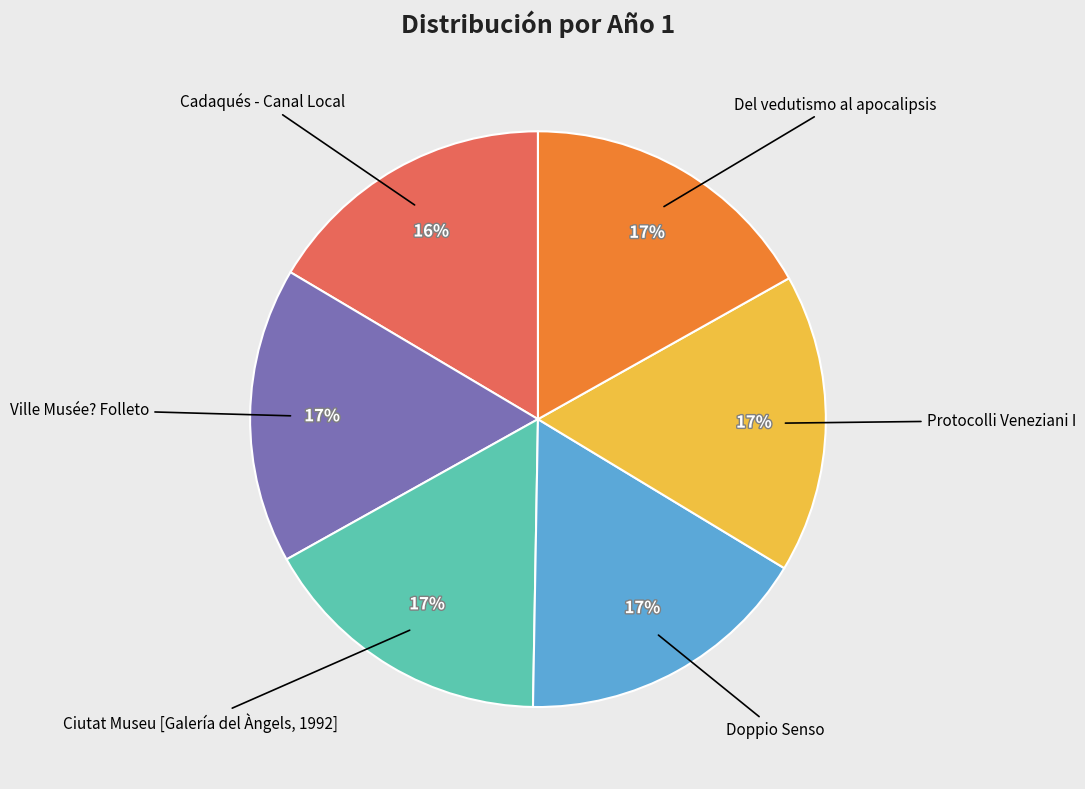

Count the number of slices in the pie.

6